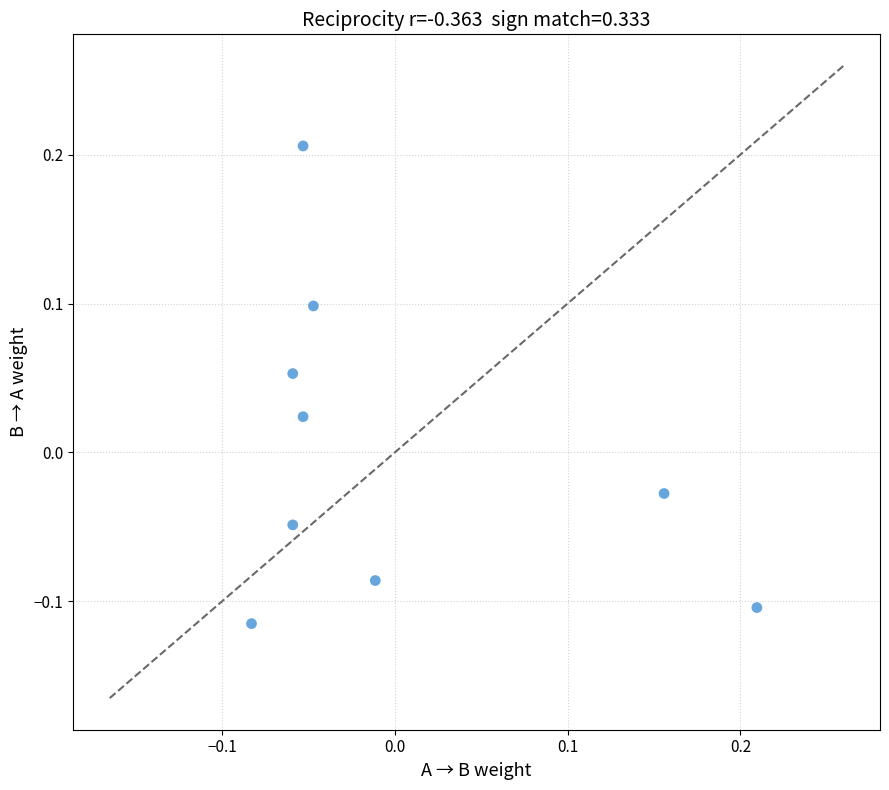

What is the range of Y values (max minus min)?

0.3